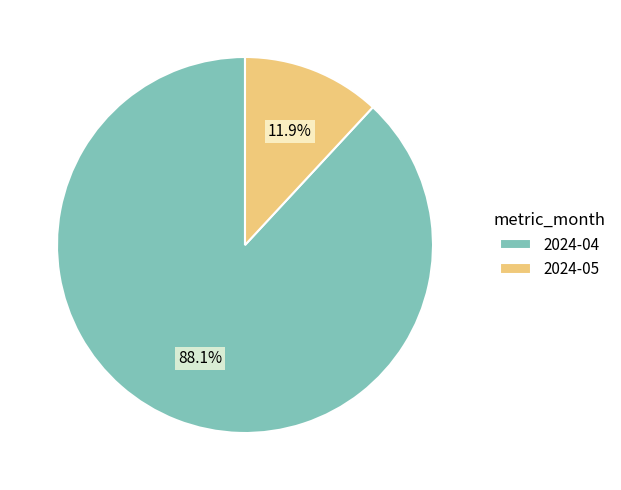

Approximately how many times larger is the value at 2024-05 compared to 2024-04?

0.1